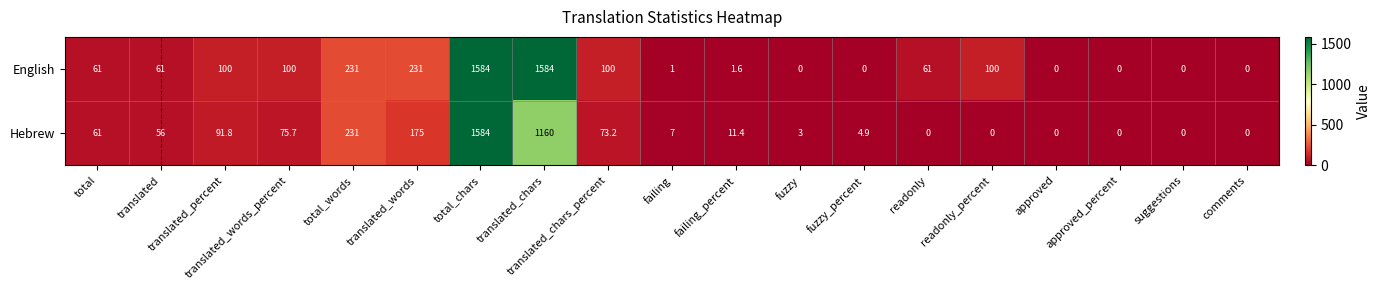

Which series has the largest total across all categories?

English